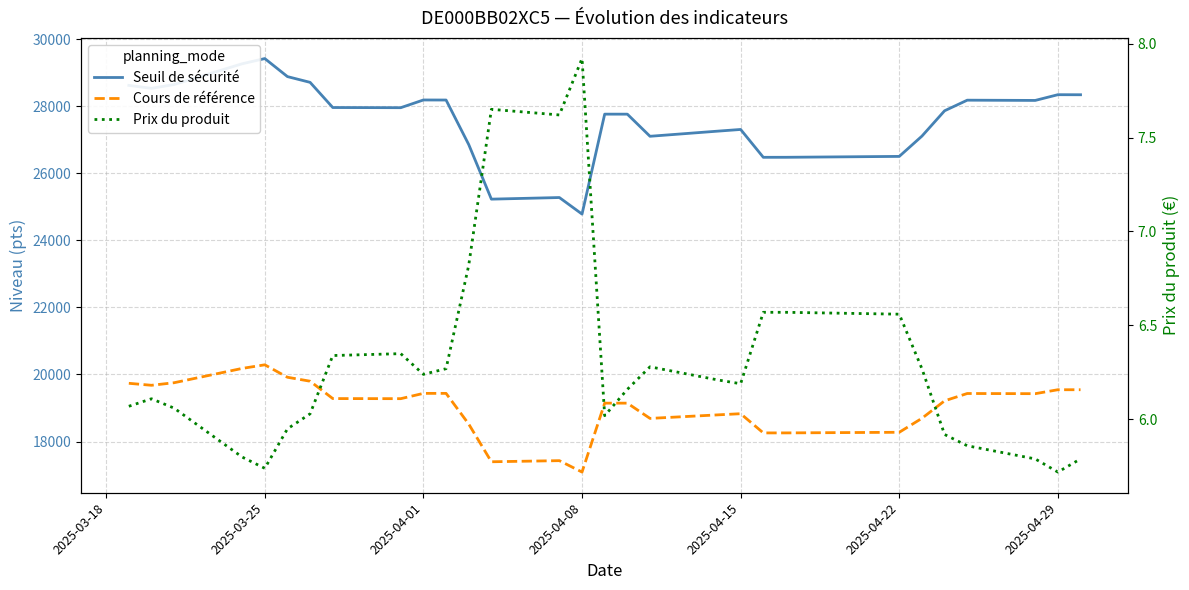

What are all the series names shown in the legend?

Seuil de sécurité, Cours de référence, Prix du produit